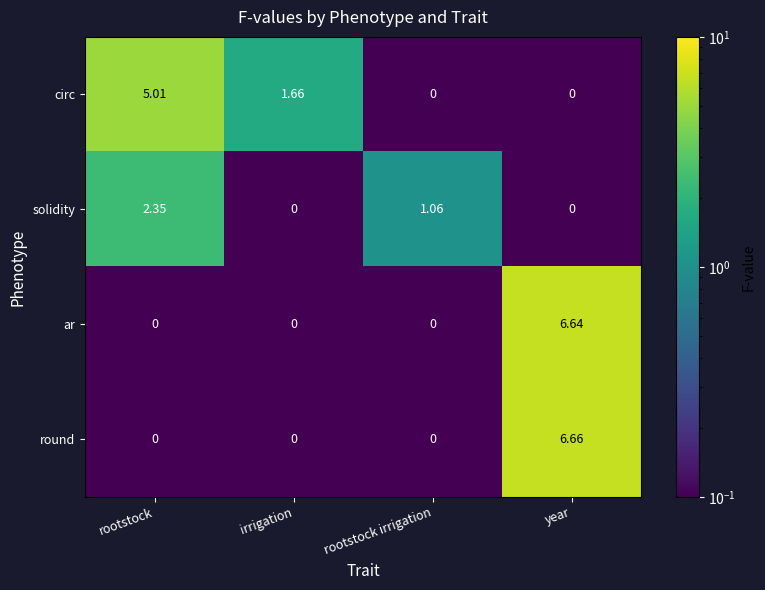

What is the minimum value shown in the chart?

0.0